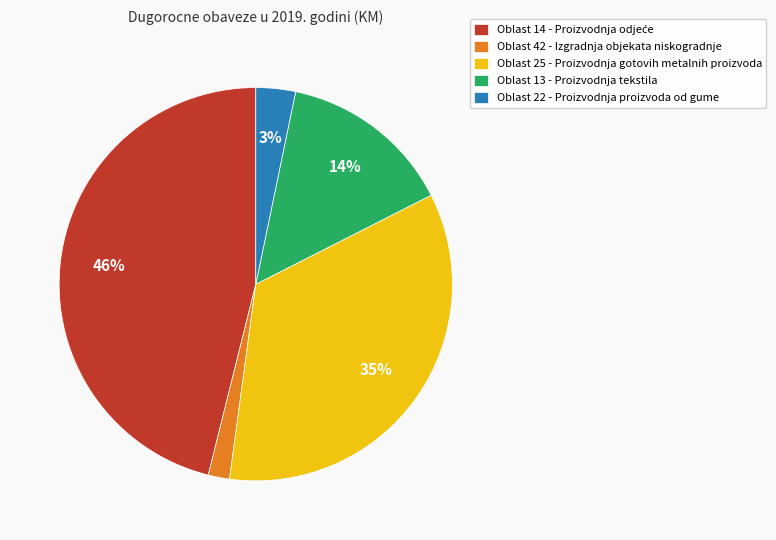

Is it true that Oblast 13 - Proizvodnja tekstila is 1% of the pie?

False